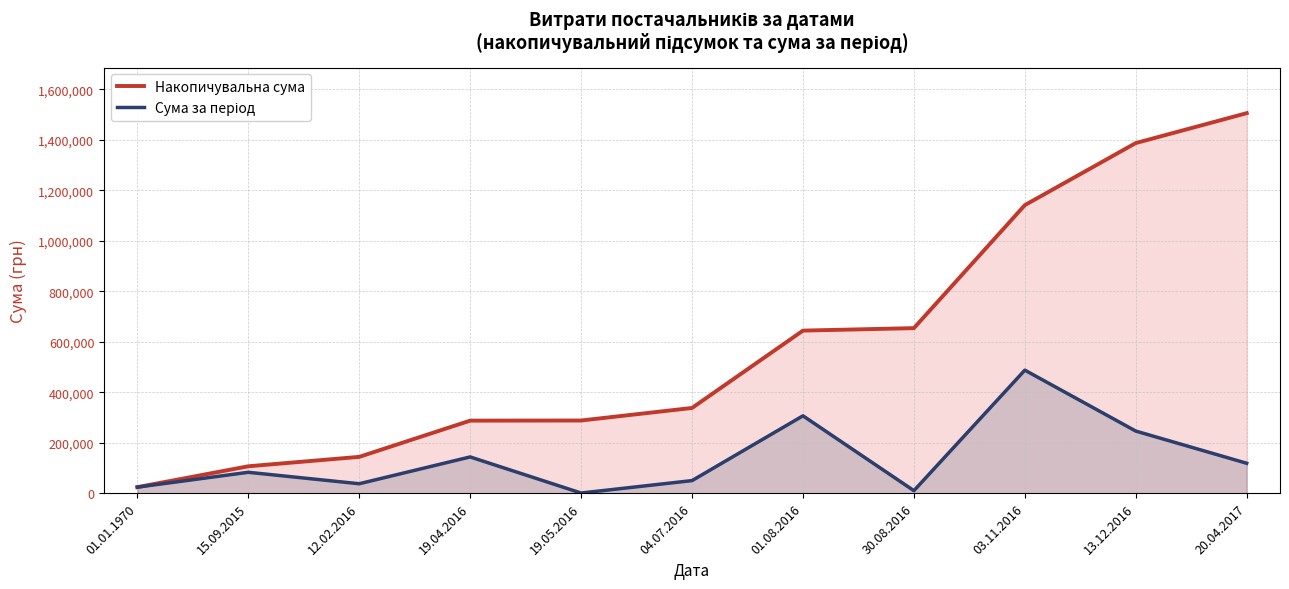

What are all the series names shown in the legend?

Накопичувальна сума, Сума за період